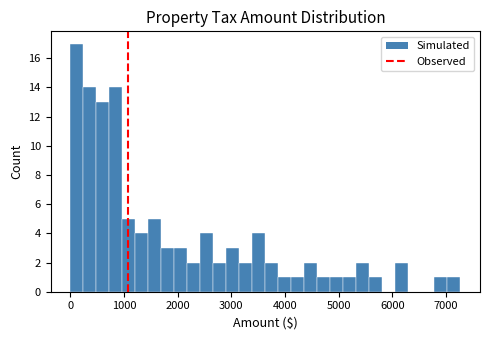

Around what value on the x-axis is the tallest bar? Give the approximate position of its centre, as read against the axis.

100